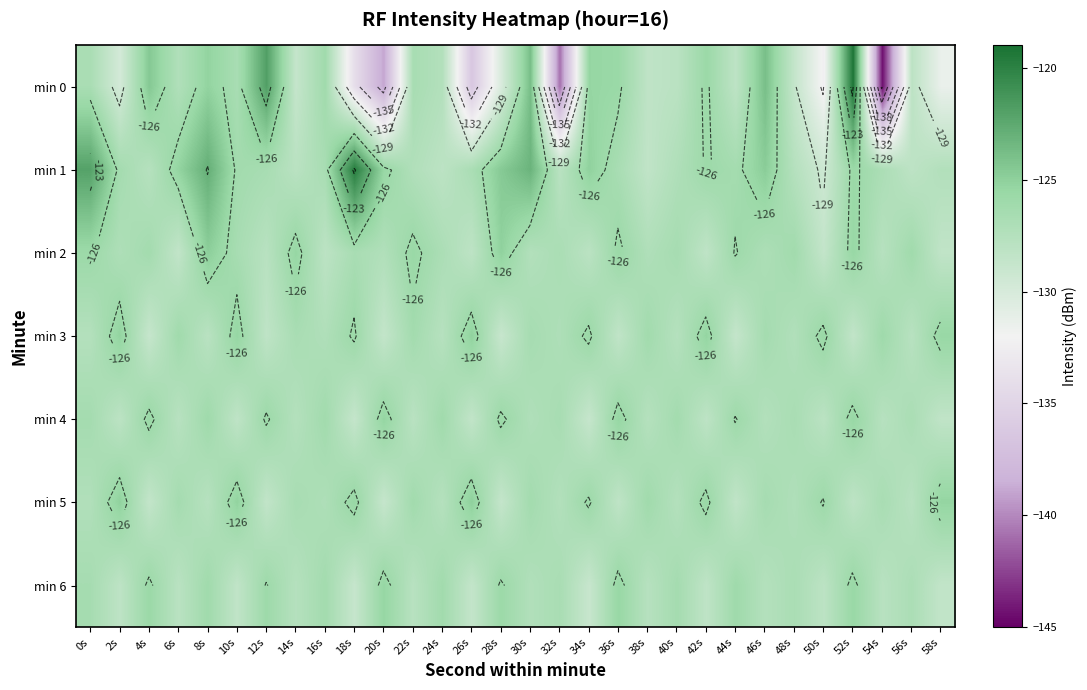

At how many categories does at least one series exceed -130?

30